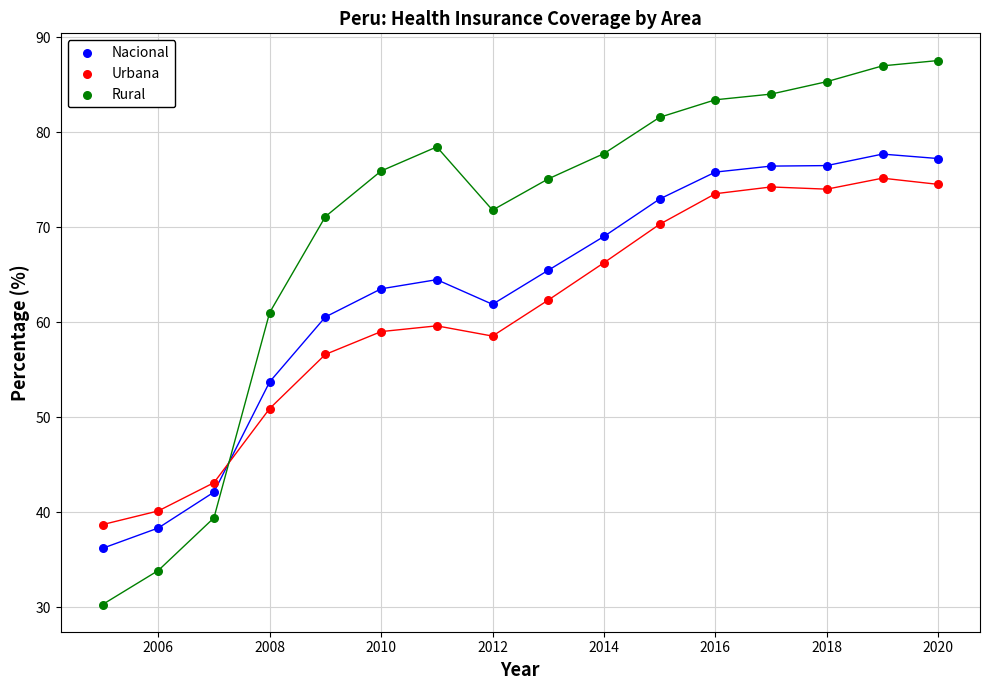

Across all data points, what is the range of X values (max minus min)?

15.0